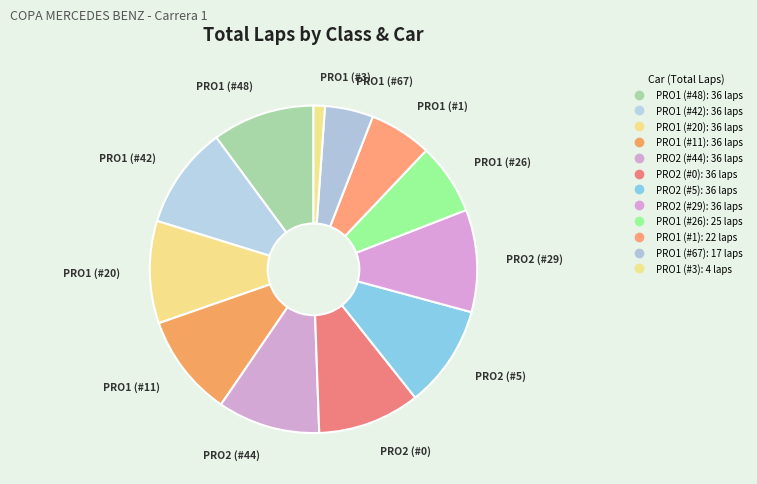

Is it true that PRO2 (#44) is 10% of the pie?

True